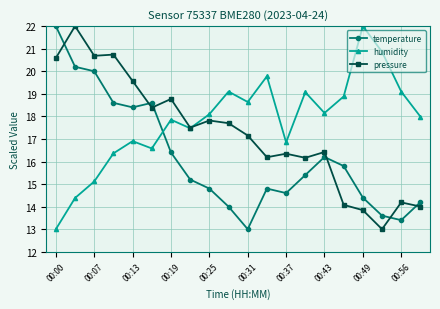

List the series in order of their overall mean, highest first.

humidity, pressure, temperature